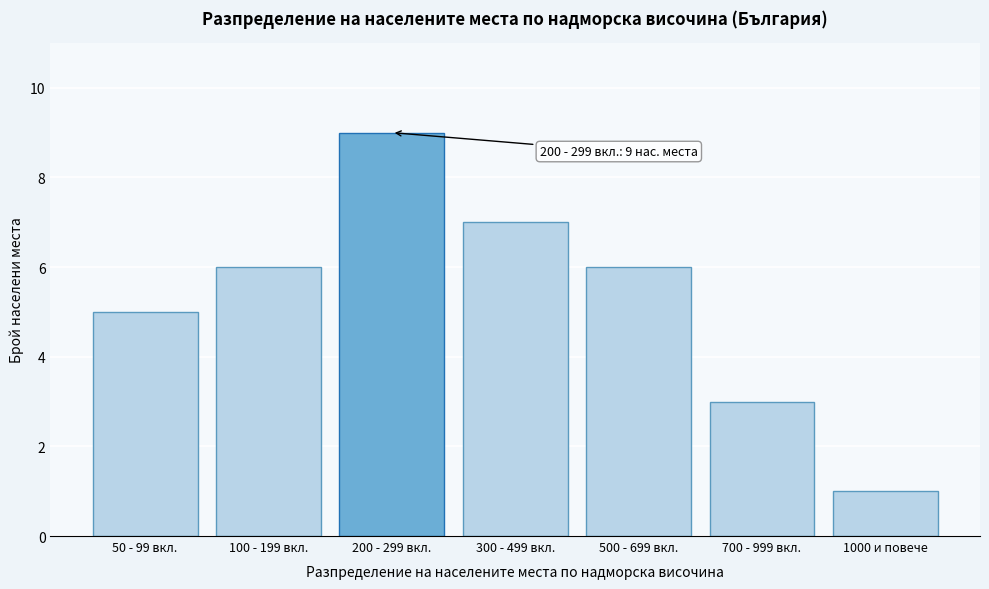

Reading right to left, extract all data points from this chart.

1	3	6	7	9	6	5